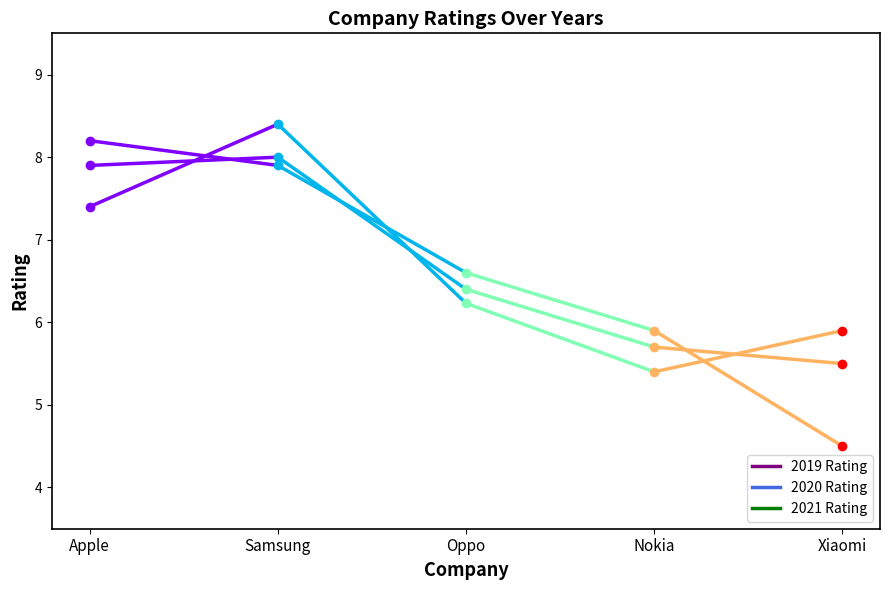

What is the highest value of the 2019 Rating series?

8.2